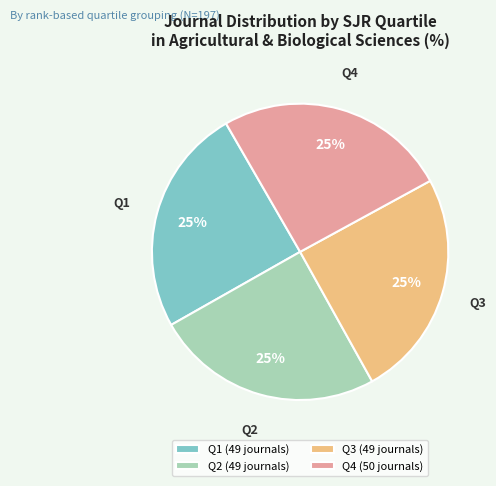

Is there a majority slice in this chart?

No